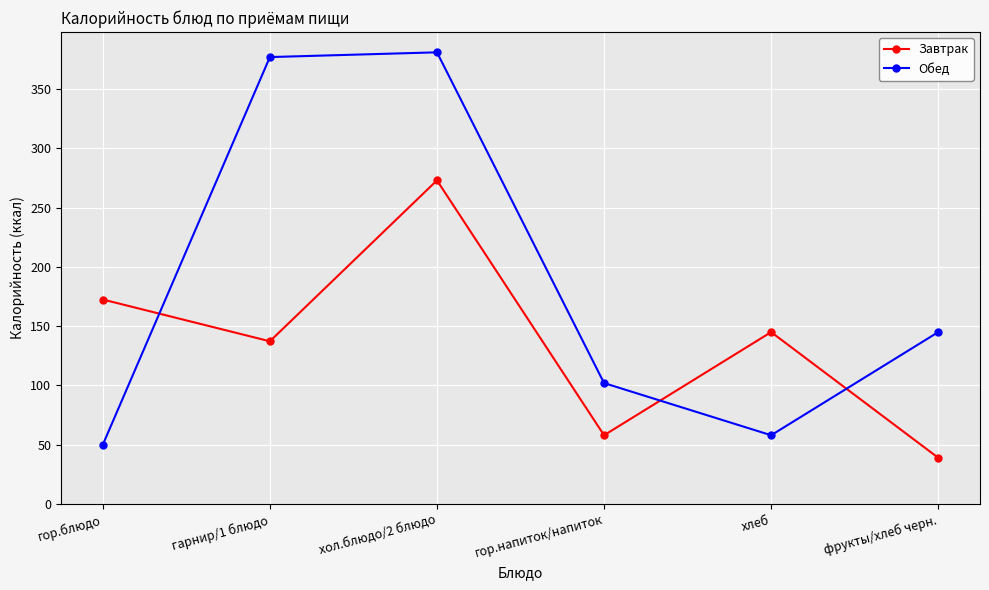

How many lines are shown in the chart?

2